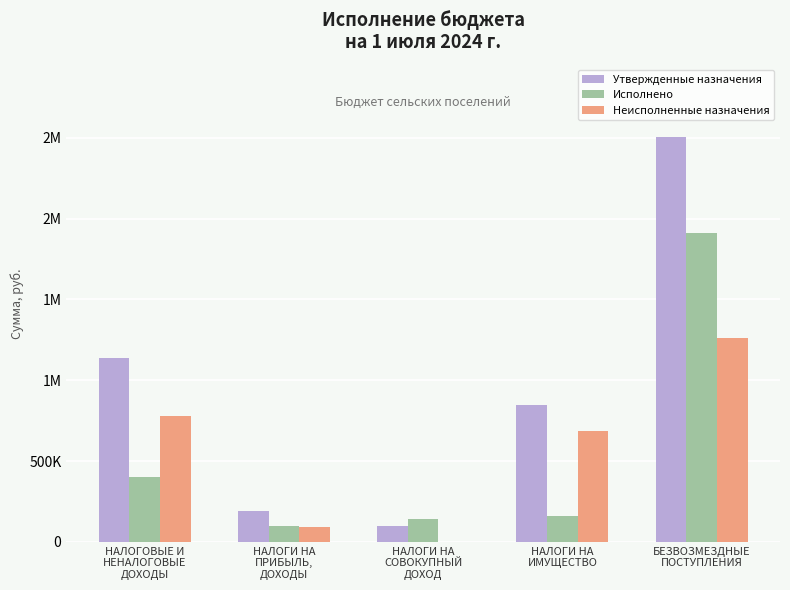

What is the difference between the maximum and second lowest values in the Утвержденные назначения series?

2312437.5